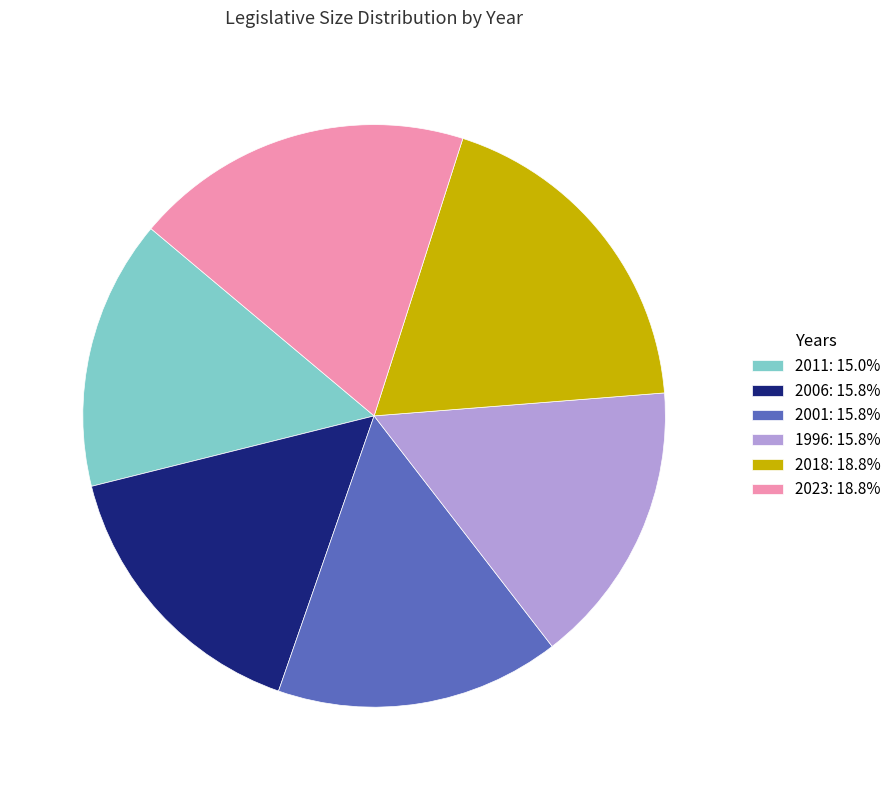

Which slice is the smallest?

2011